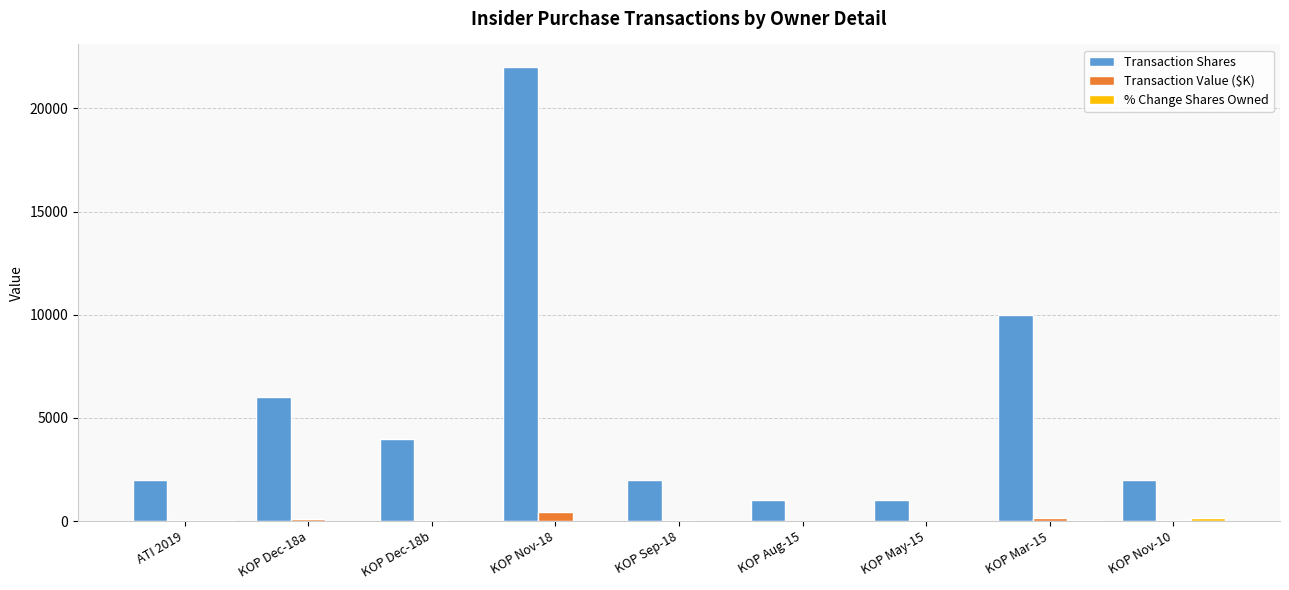

Which category has the highest value in the Transaction Shares series?

KOP Nov-18